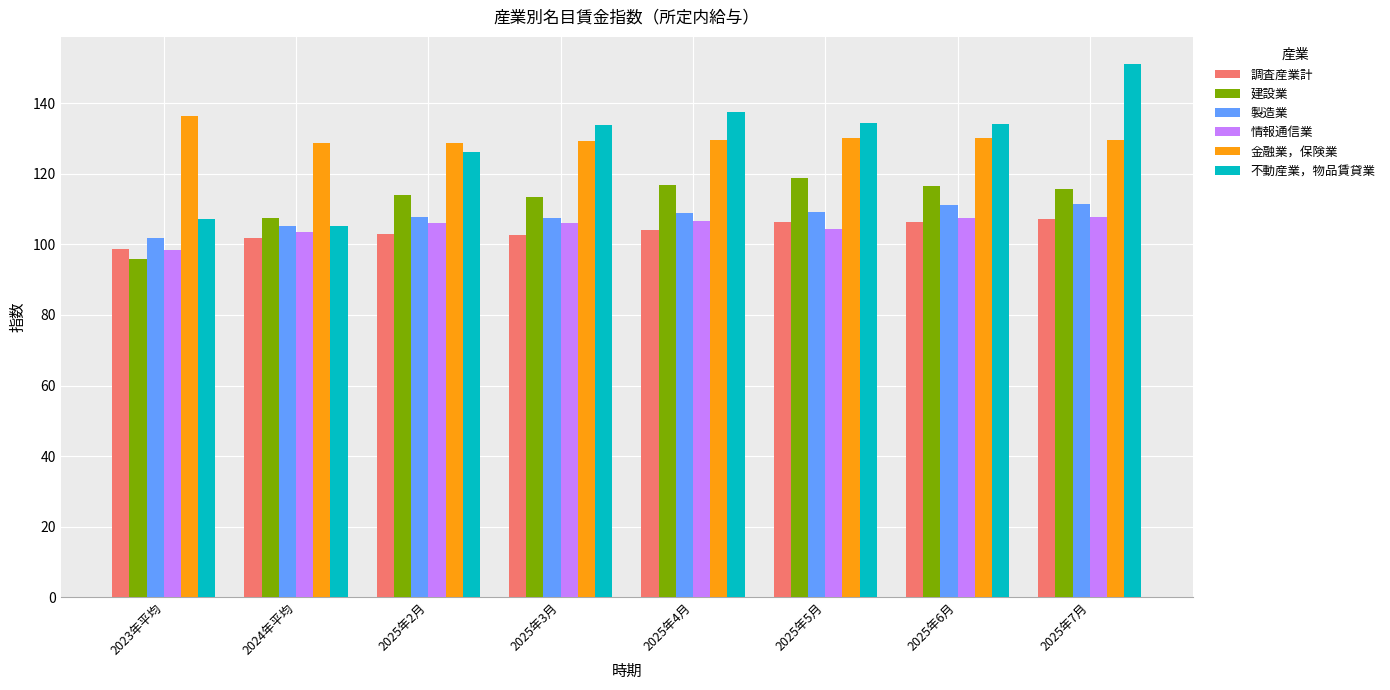

What position from the right is 2025年7月?

1